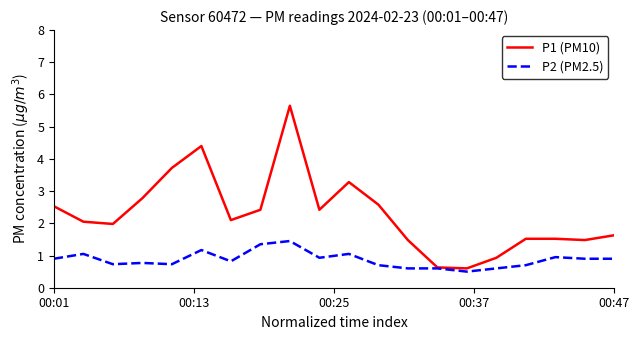

List the series in order of their peak value, lowest first.

P2 (PM2.5), P1 (PM10)